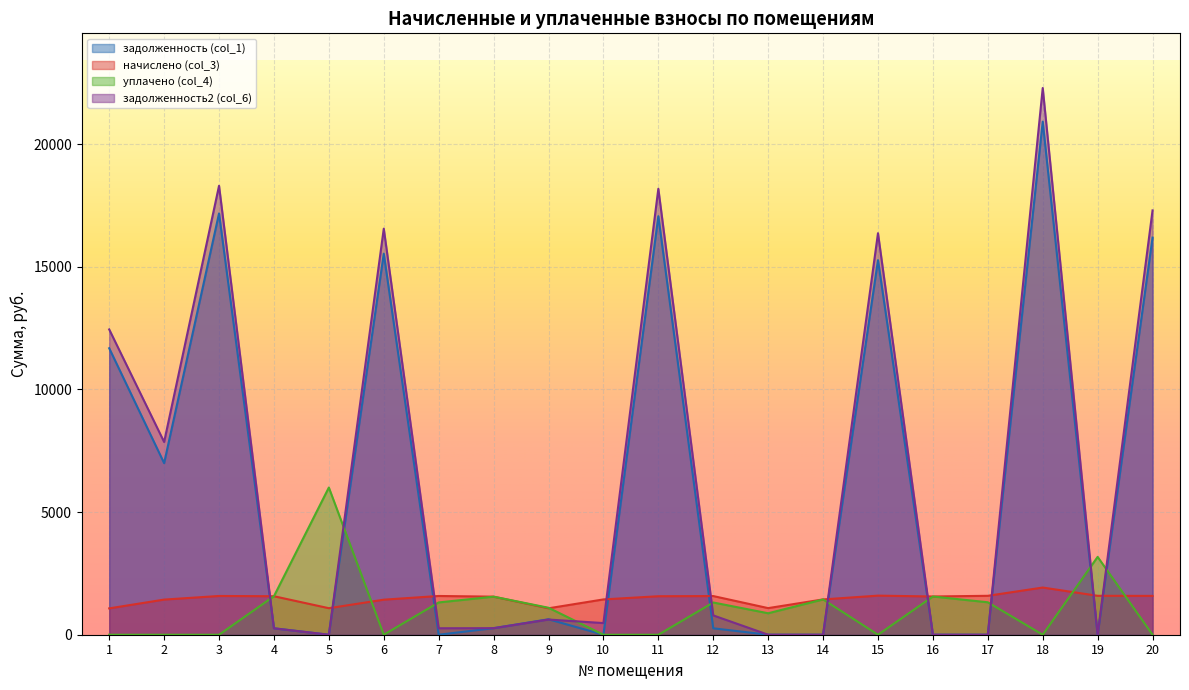

Where do задолженность (col_1) and начислено (col_3) first cross each other?

3 and 4